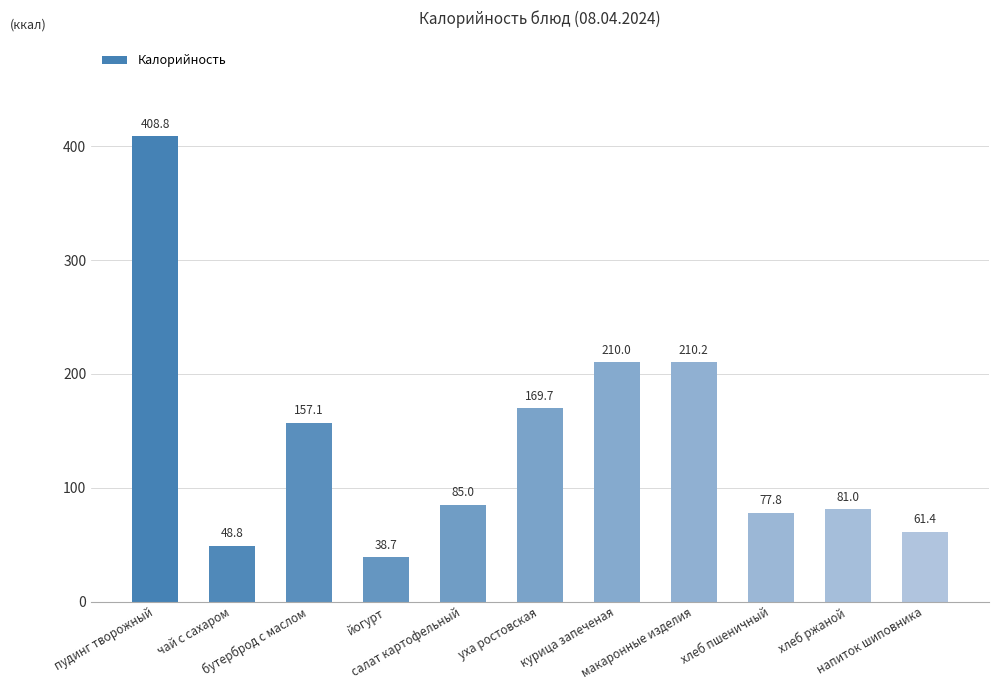

Approximately how many times larger is the value at бутерброд с маслом compared to хлеб ржаной?

1.9